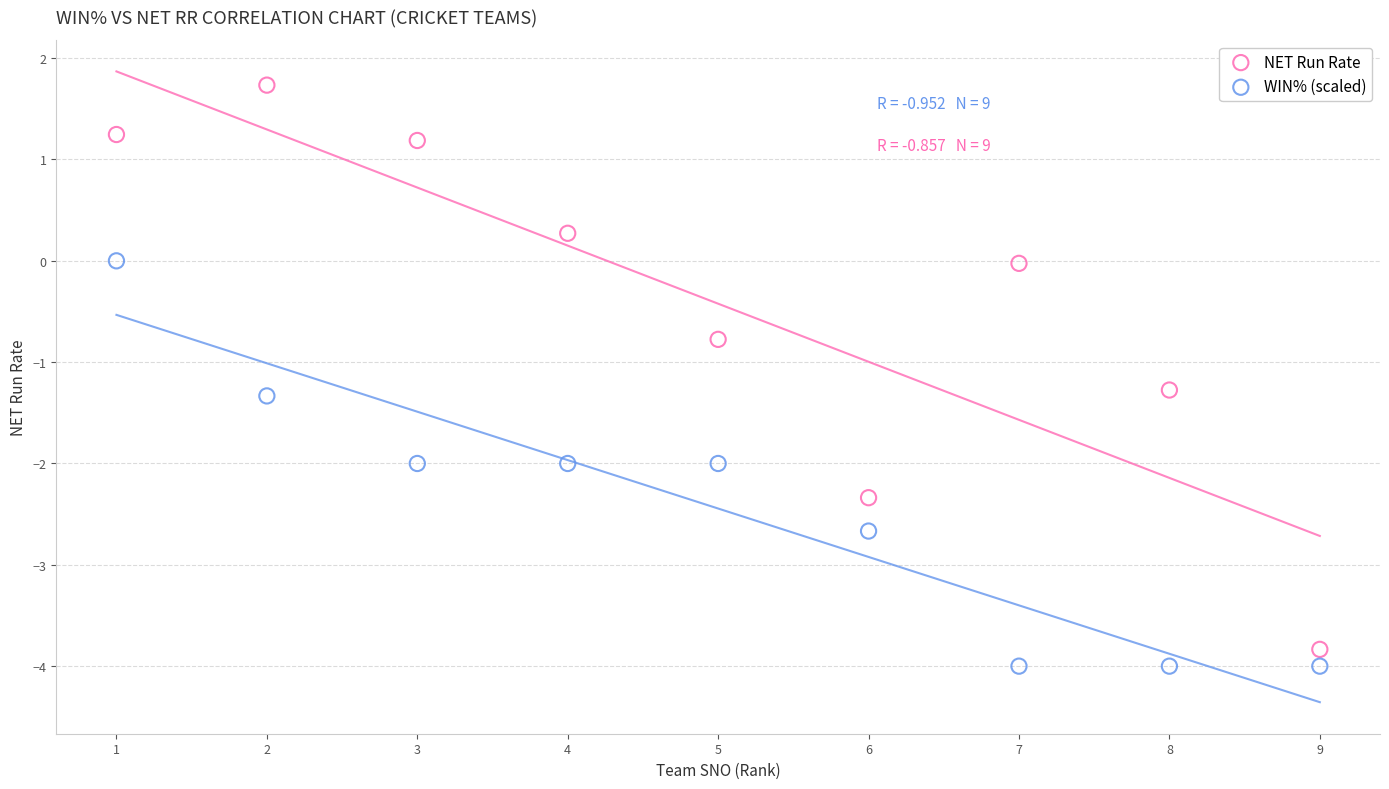

Which series has the widest spread of Y values?

NET Run Rate